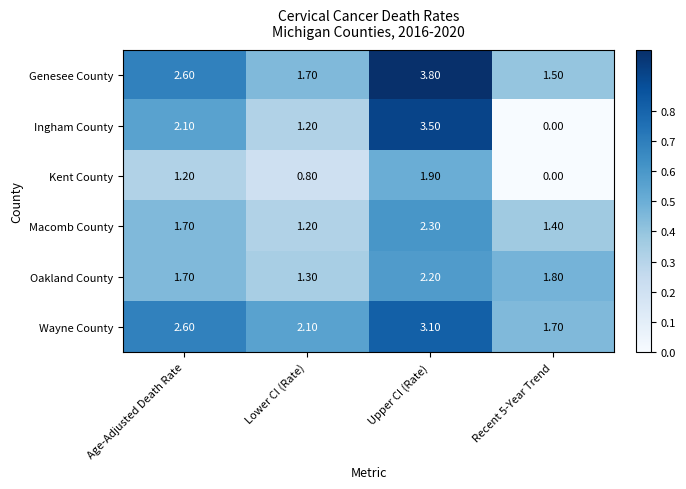

Which label corresponds to the smallest value in the chart?

Recent 5-Year Trend